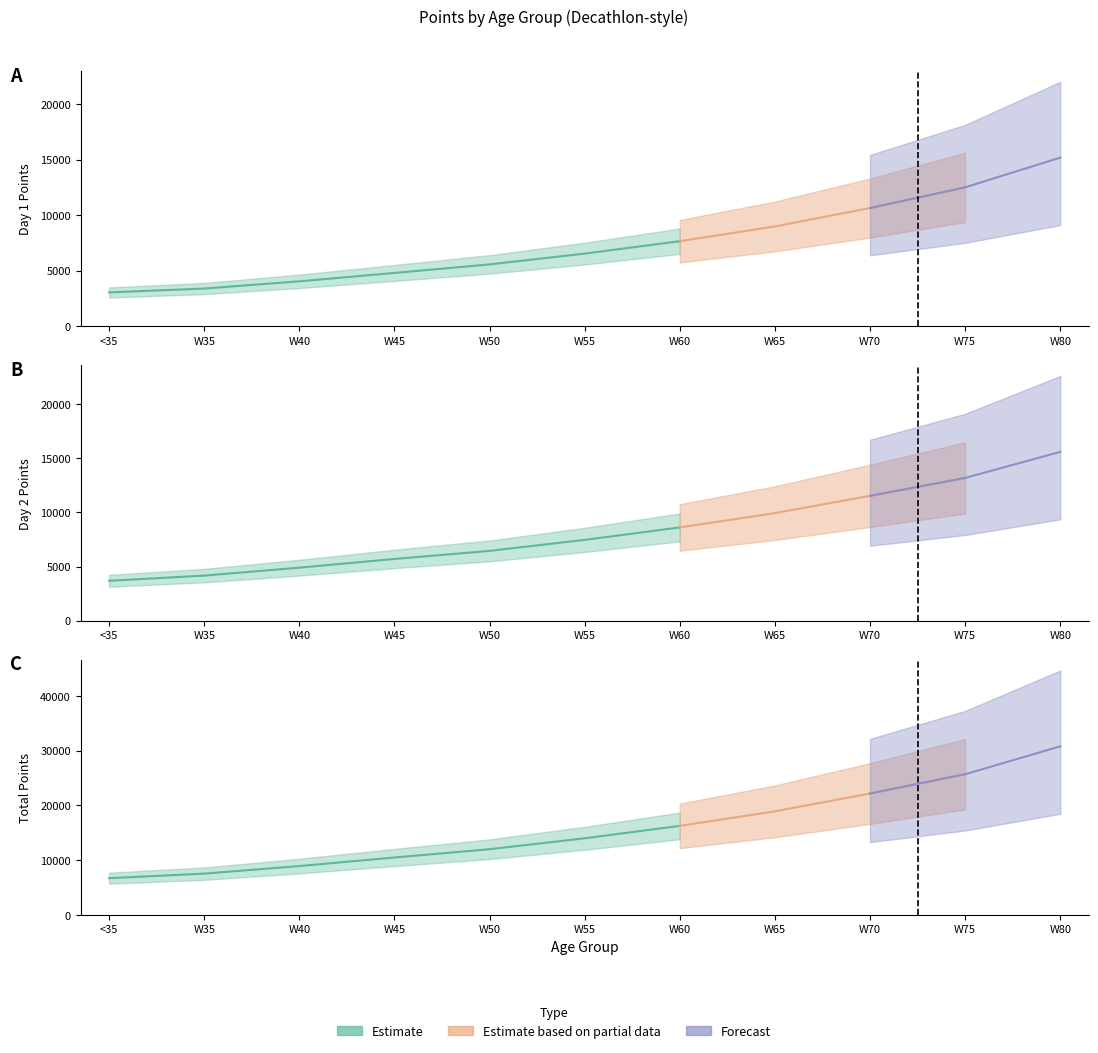

Between W60 and W65, which is larger?

W65